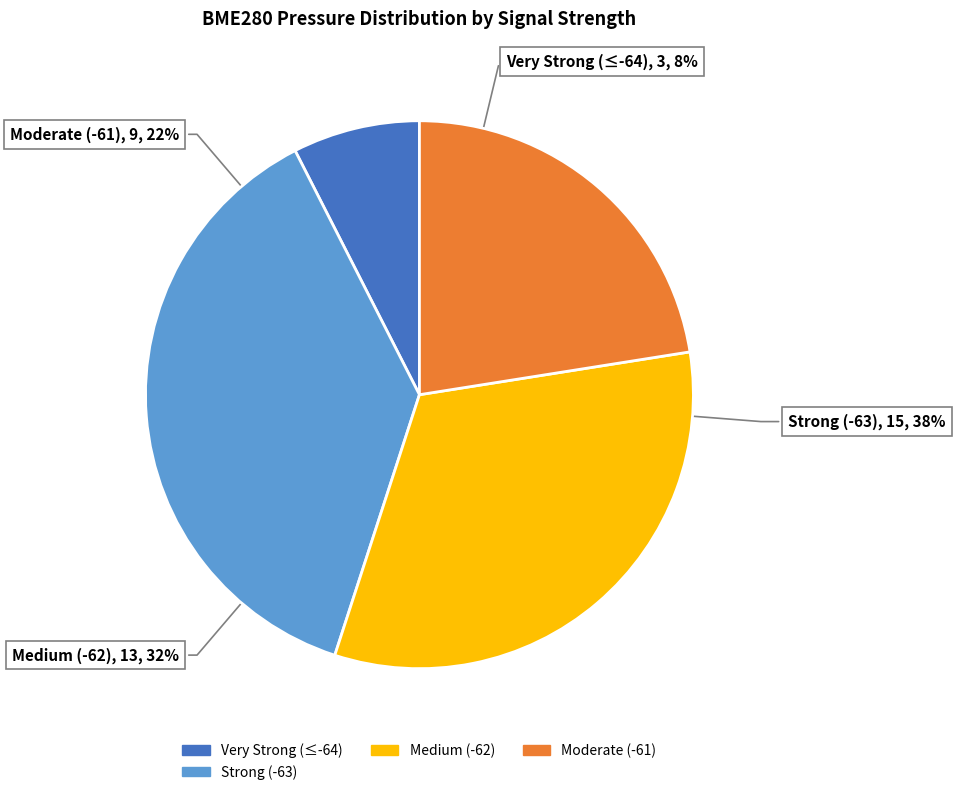

Does 16 account for over 50% of the chart?

No